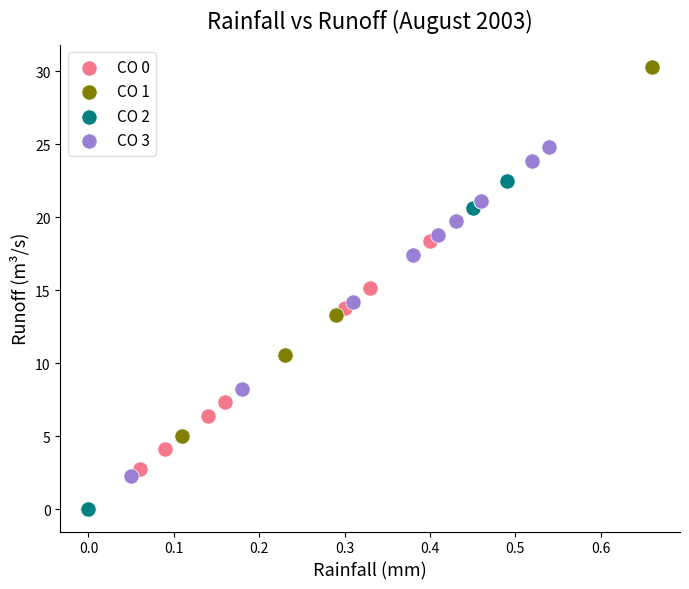

Which series has the largest Y range (max minus min)?

CO 1